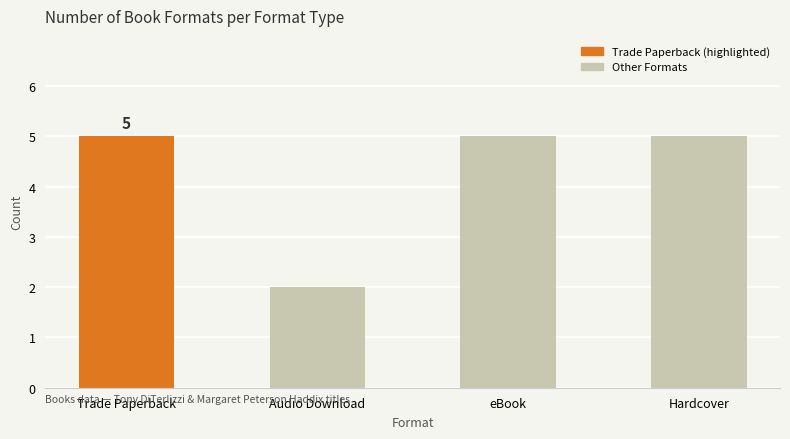

The value at Trade Paperback is 5. True or false?

True